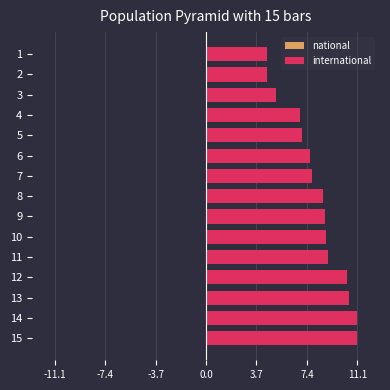

What is the sum of all national values?

10.5